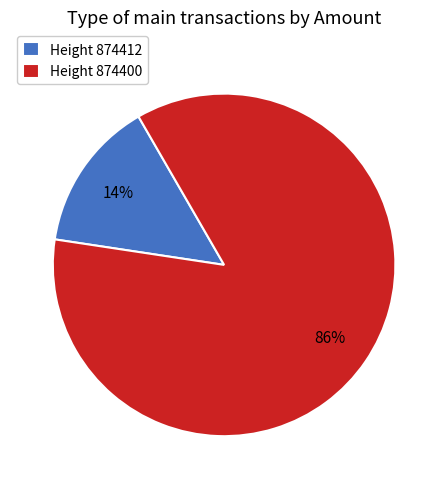

Is there any slice that represents more than half of the pie?

Yes